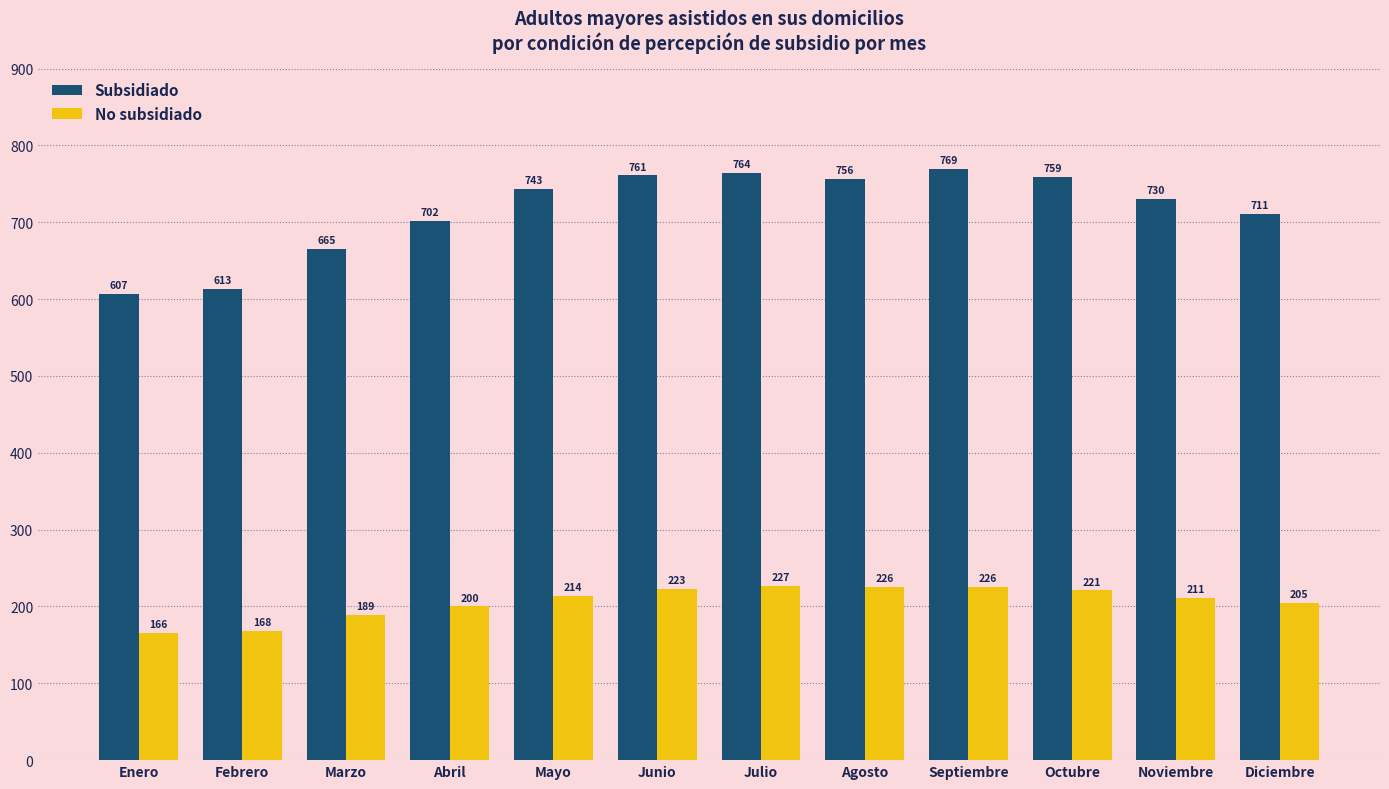

At which category does the chart reach its peak across all series?

Septiembre